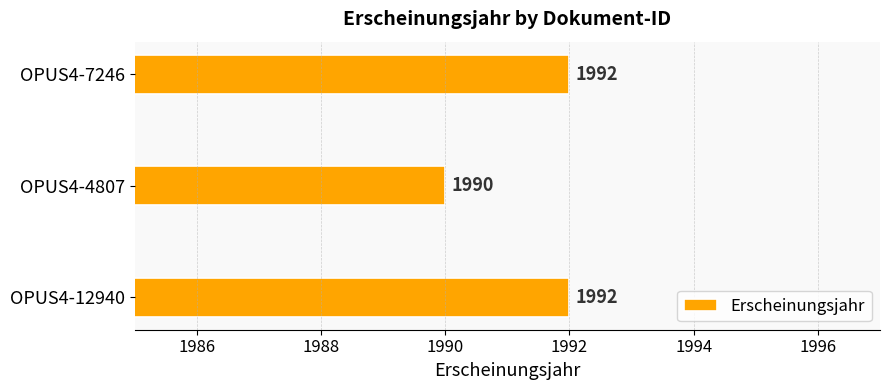

Reading bottom to top, list all the values displayed in this chart.

1992	1990	1992